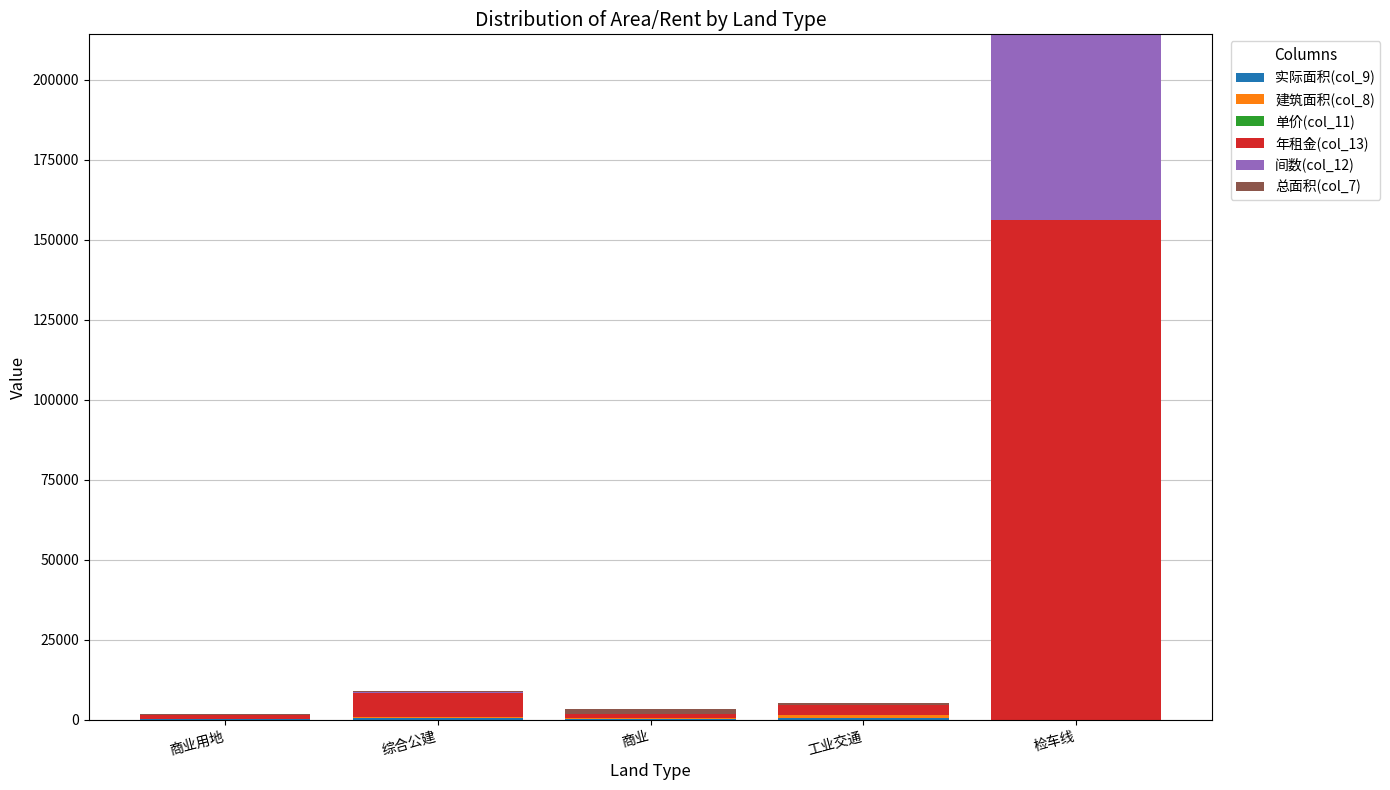

At which category is the sum across all series the highest?

检车线